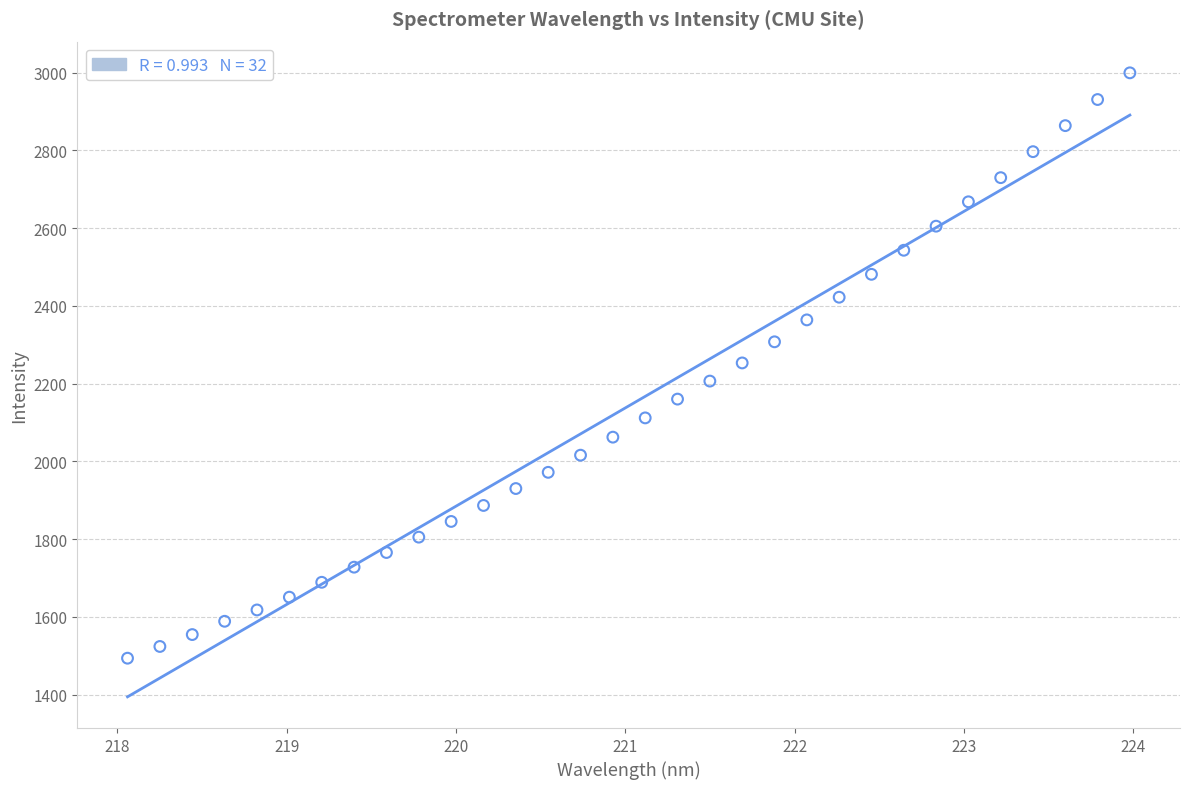

What is the range of Y values (max minus min)?

1505.6